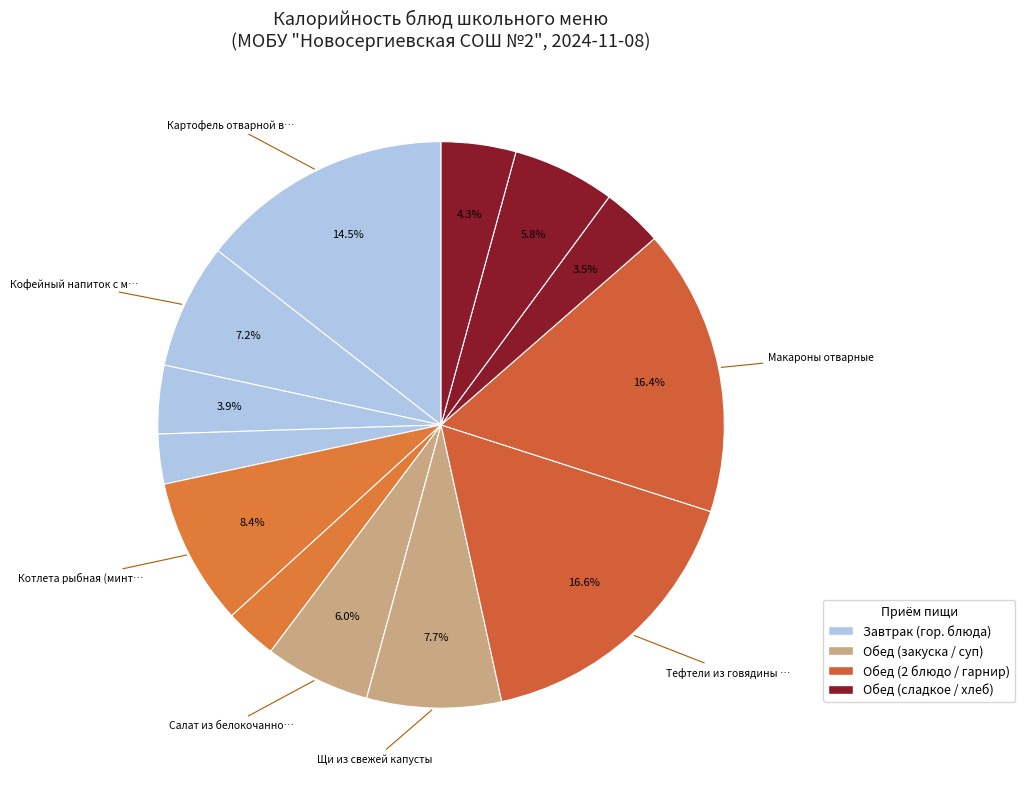

How many segments does this pie chart have?

13